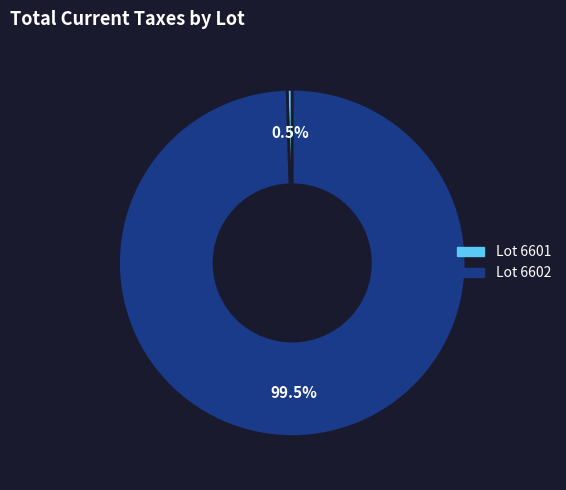

Does any single category account for the majority?

Yes